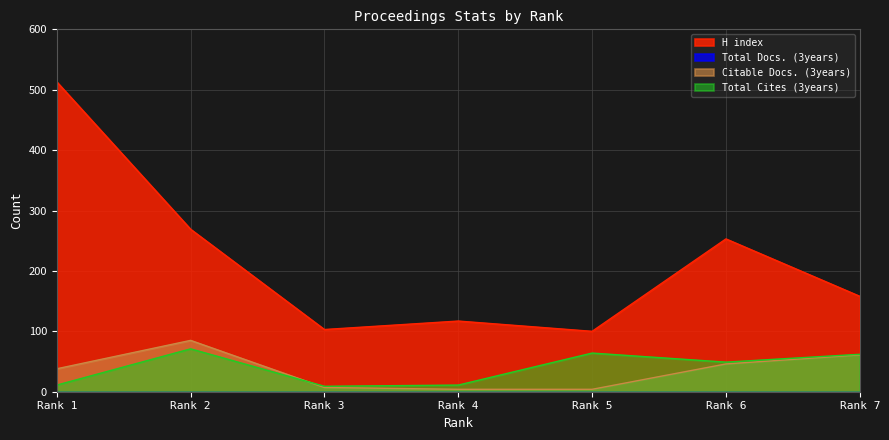

Reading left to right, extract all data points from this chart.

H index: 1=513	2=269	3=103	4=117	5=100	6=253	7=158
Citable Docs. (3years): 1=38	2=85	3=7	4=4	5=4	6=46	7=61
Total Cites (3years): 1=11	2=71	3=9	4=11	5=64	6=49	7=62